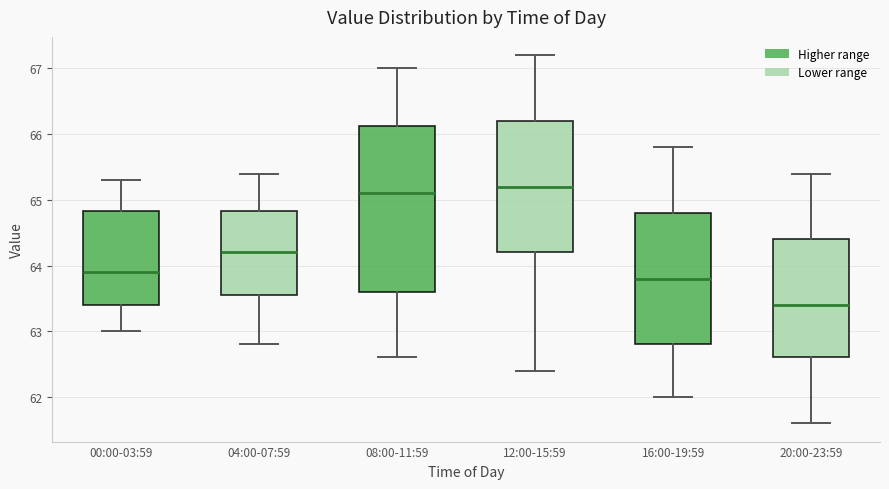

Which box's median line is the lowest?

20:00-23:59